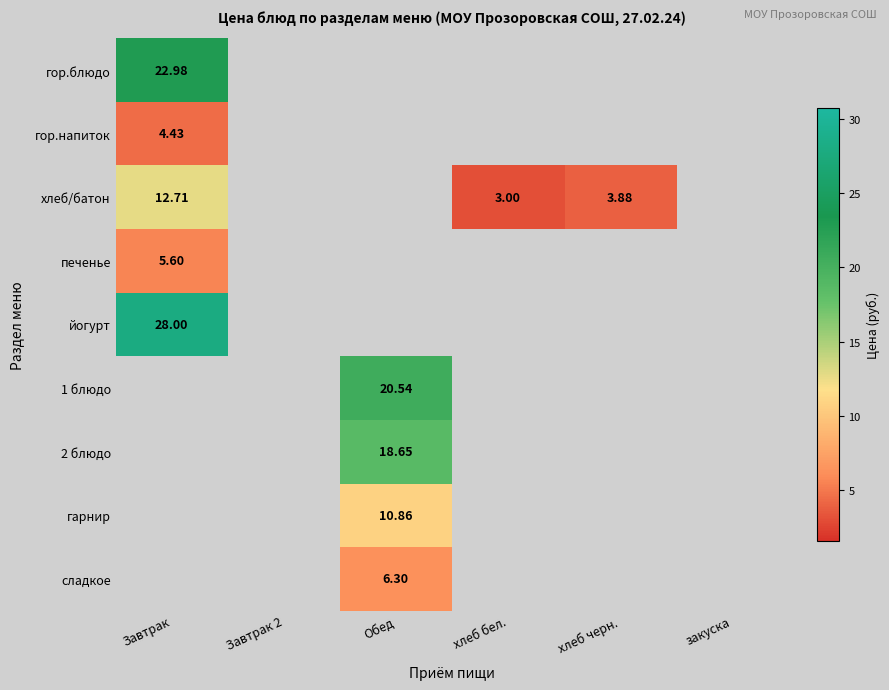

Between Завтрак 2 and Завтрак, which is larger?

Завтрак